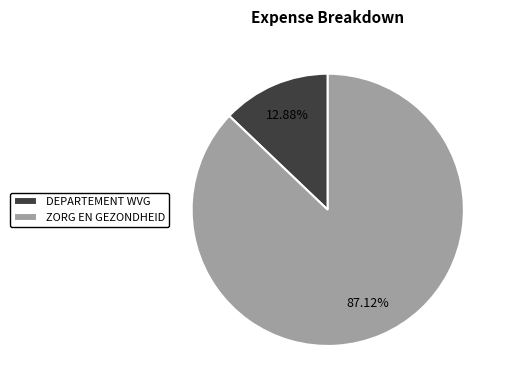

Rank the categories by value from highest to lowest.

ZORG EN GEZONDHEID, DEPARTEMENT WVG